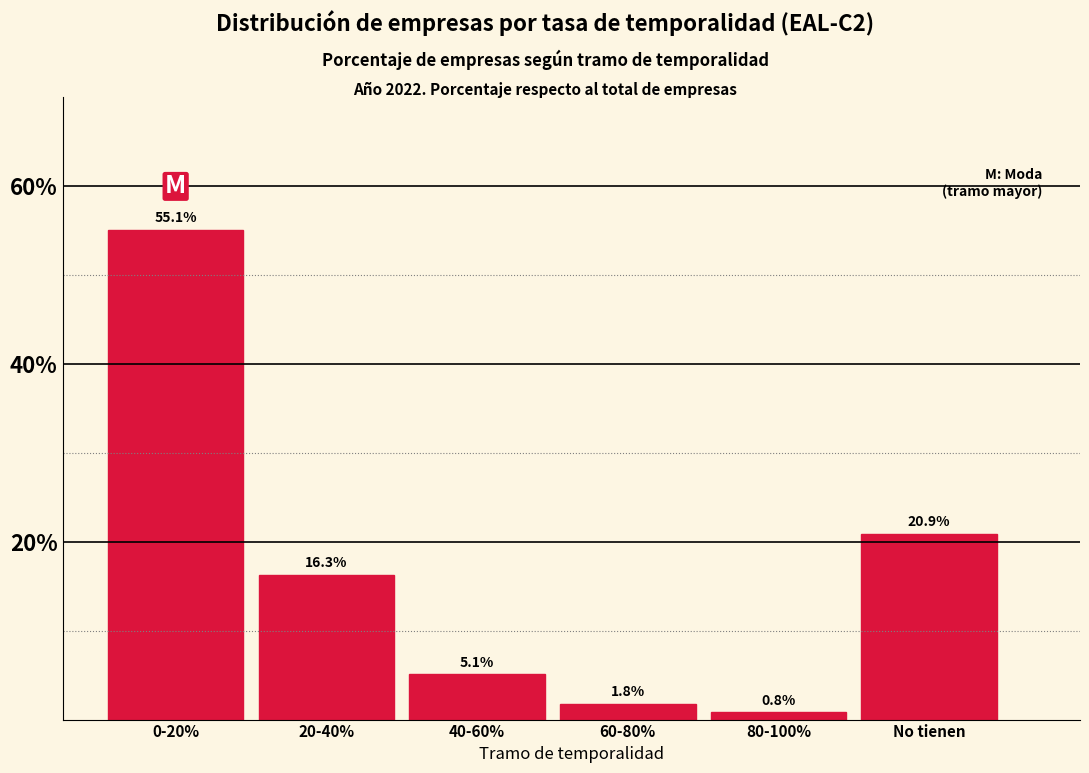

Reading left to right, transcribe all the data shown in this chart.

55.1	16.3	5.1	1.8	0.8	20.9